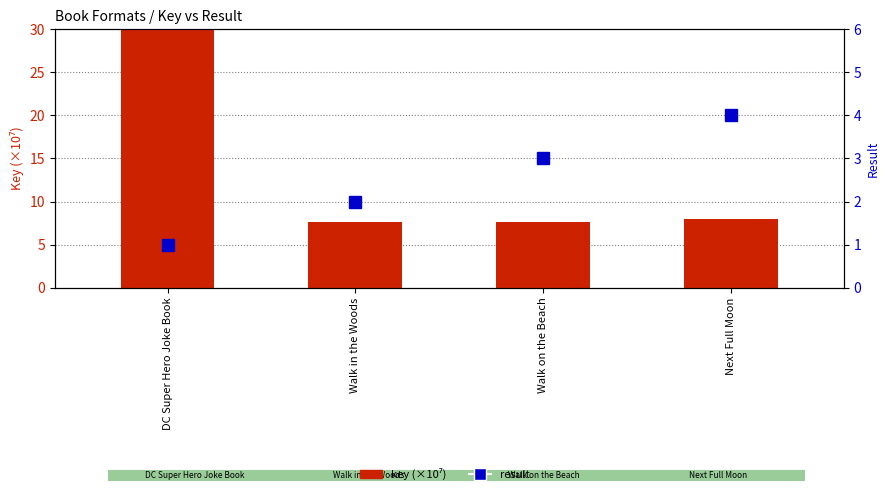

What is the sum of the result values at Next Full Moon and Walk in the Woods?

6.0